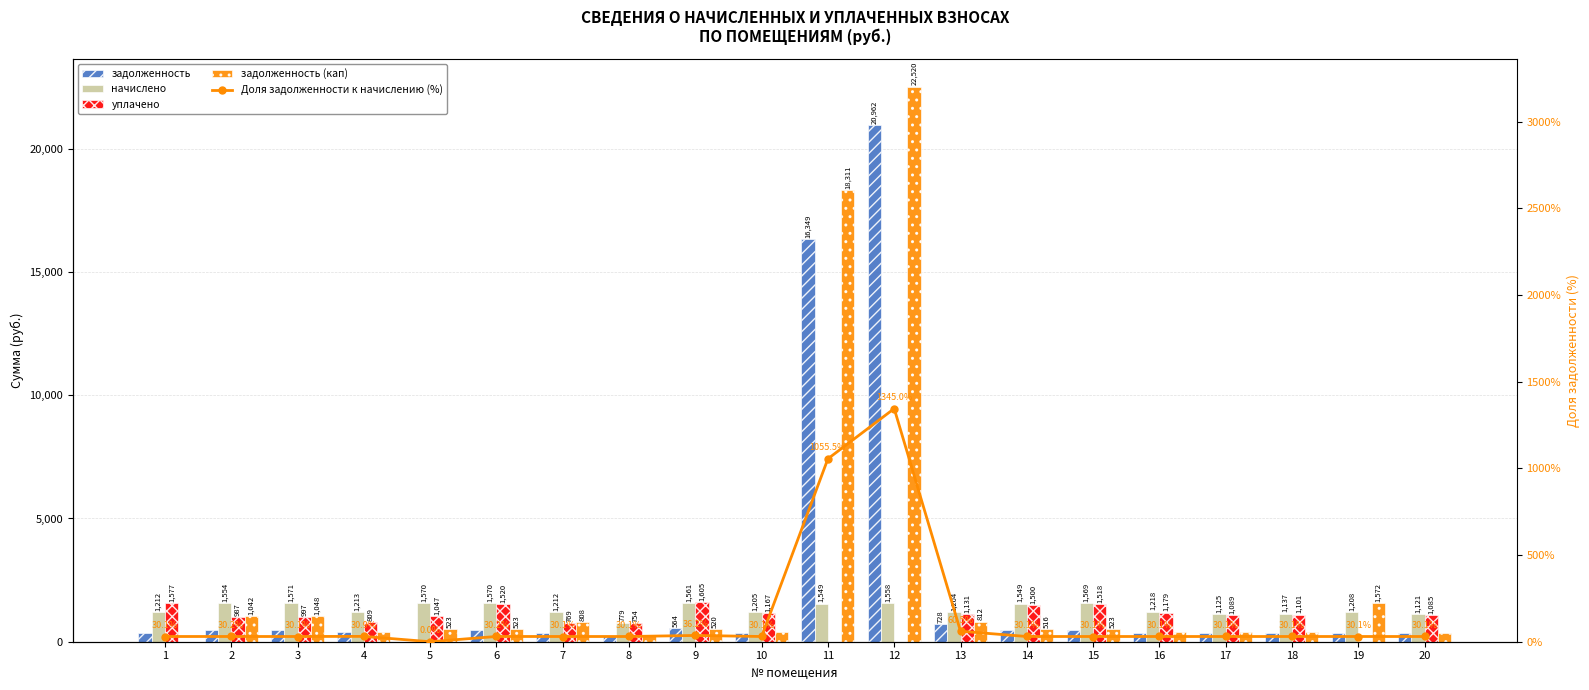

Between 3 and 18, which is larger?

3